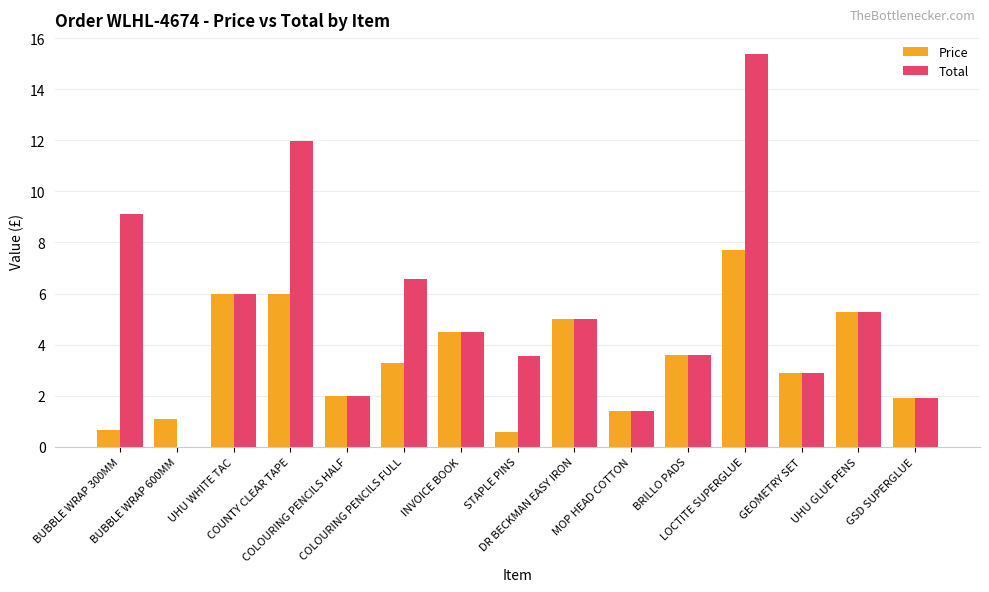

What is the sum of the Price values at GEOMETRY SET and UHU GLUE PENS?

8.2